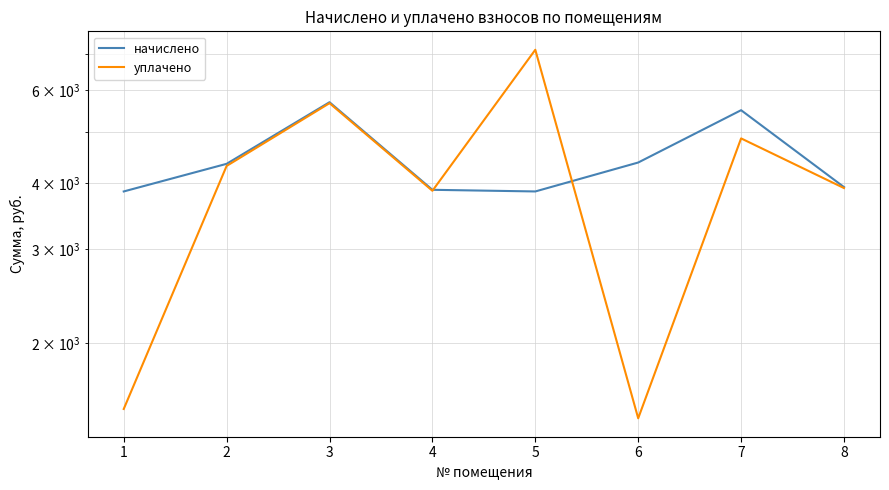

Is it true that уплачено equals 6143.1 at 4?

False